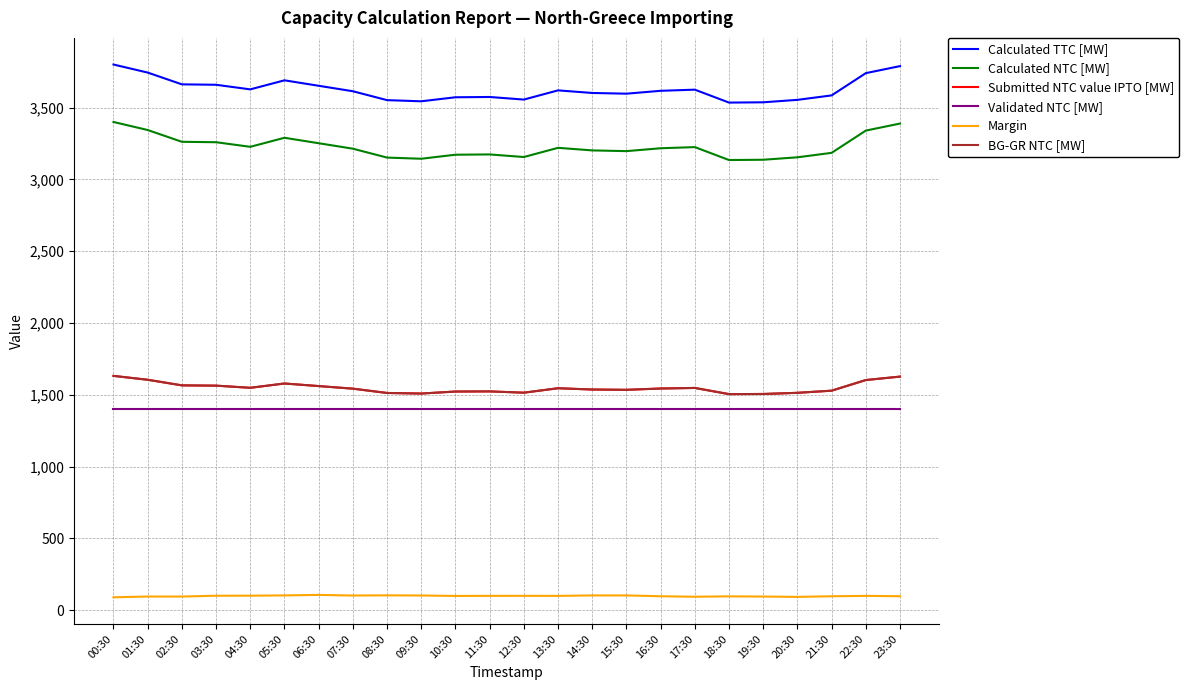

What are all the series names shown in the legend?

Calculated TTC [MW], Calculated NTC [MW], Submitted NTC value IPTO [MW], Validated NTC [MW], Margin, BG-GR NTC [MW]